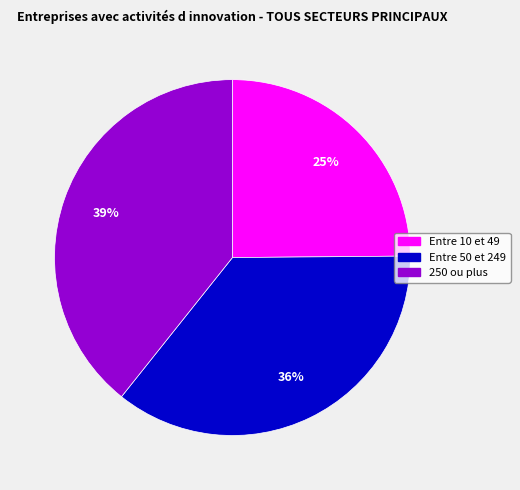

True or false: 250 ou plus accounts for 48% of the total.

False